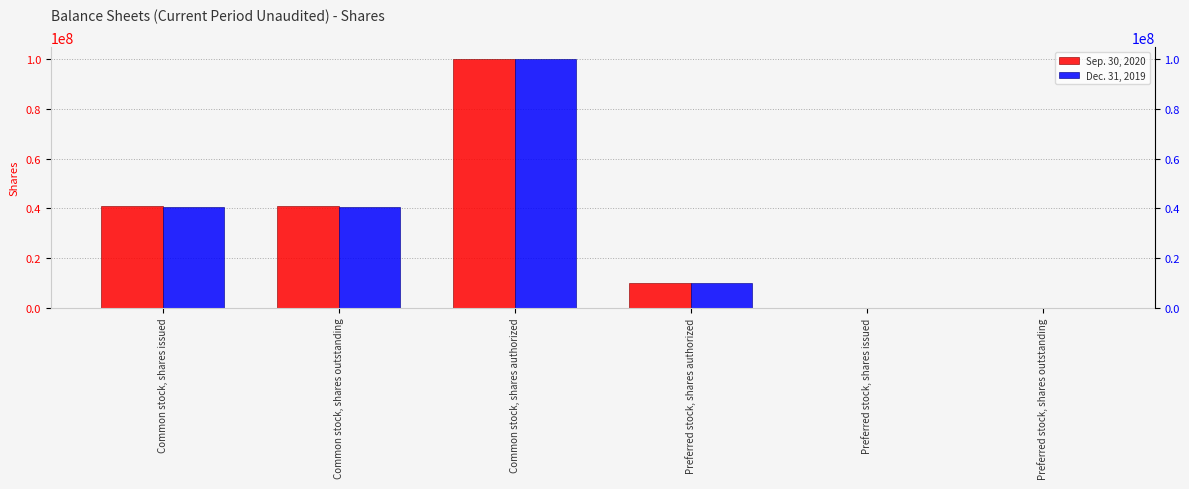

What value does the Dec. 31, 2019 series have at Common stock, shares authorized, to the nearest 50?

100000000